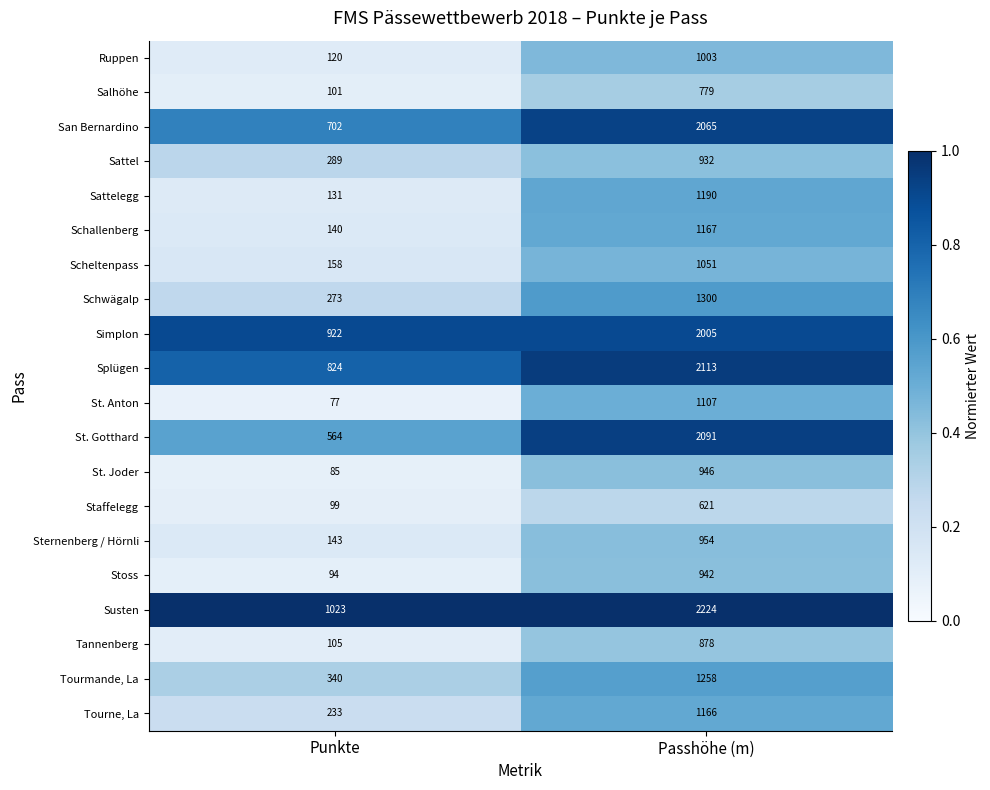

Rank the series by their maximum value, from highest to lowest.

Susten, Splügen, St. Gotthard, San Bernardino, Simplon, Schwägalp, Tourmande, La, Sattelegg, Schallenberg, Tourne, La, St. Anton, Scheltenpass, Ruppen, Sternenberg / Hörnli, St. Joder, Stoss, Sattel, Tannenberg, Salhöhe, Staffelegg